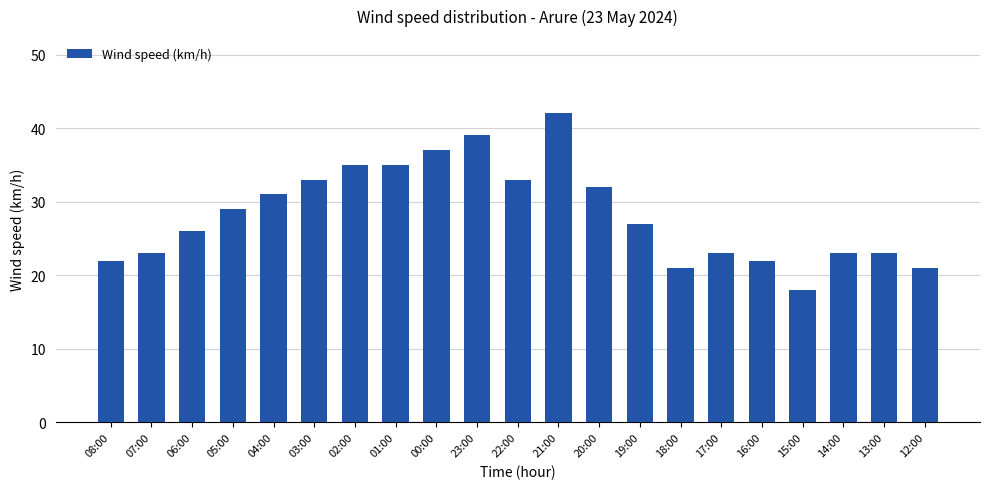

What value does the data have at 19:00?

27